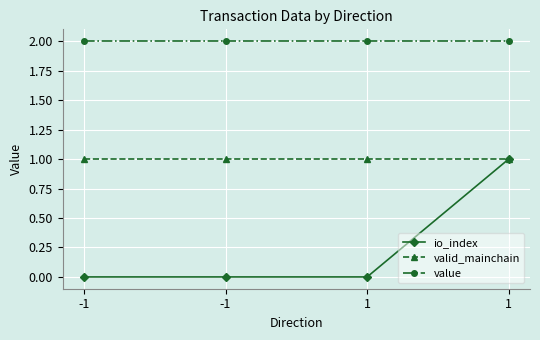

The valid_mainchain series shows 0.3 at -1. True or false?

False